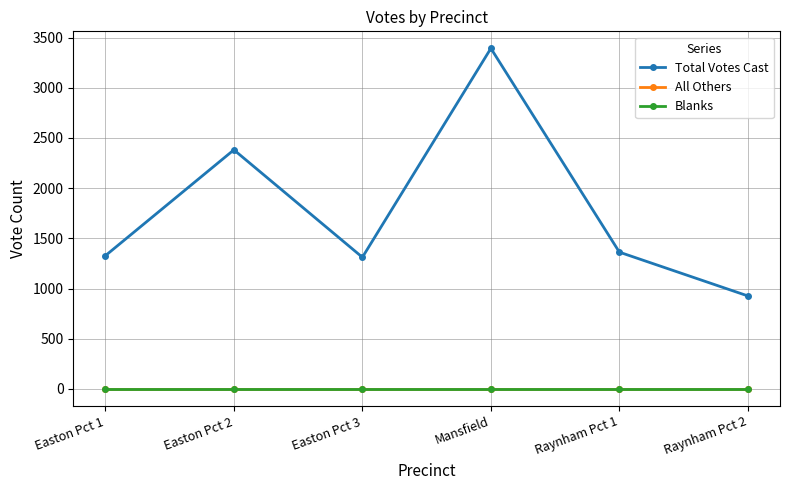

Where is All Others nearest to the value 0?

Easton Pct 1